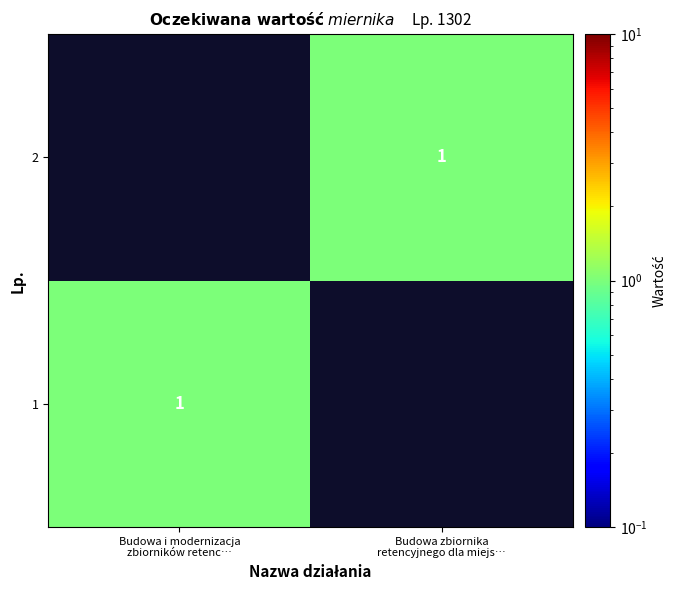

Count the number of categories in the chart.

2